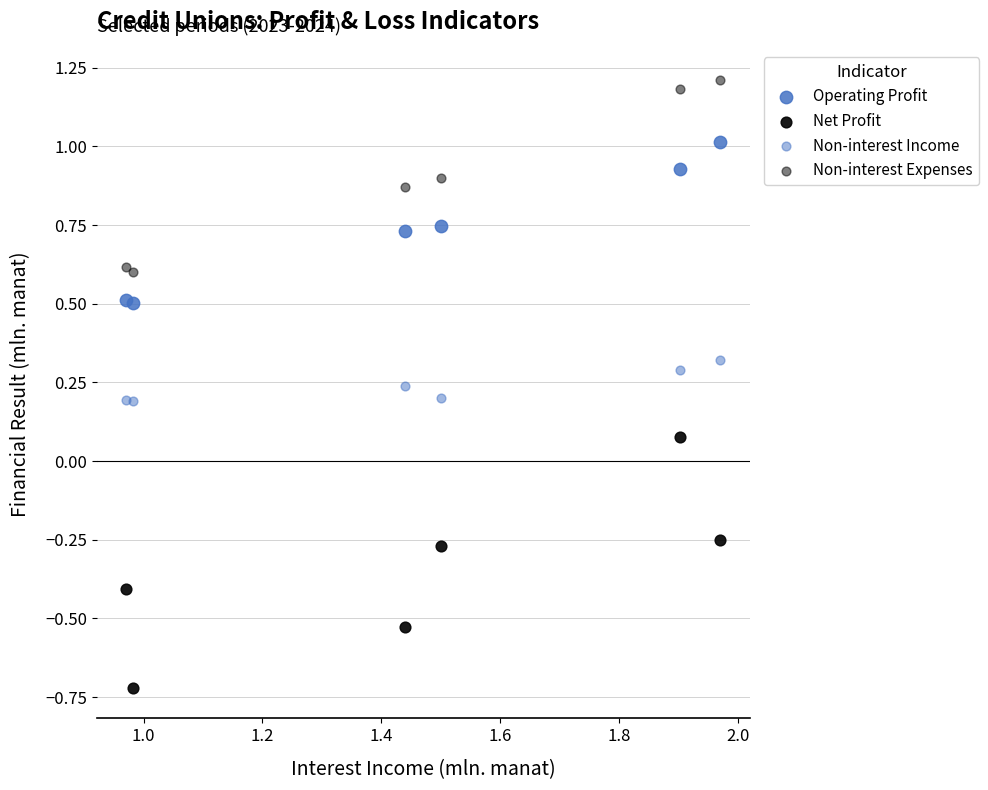

Count the number of points in this scatter plot.

24